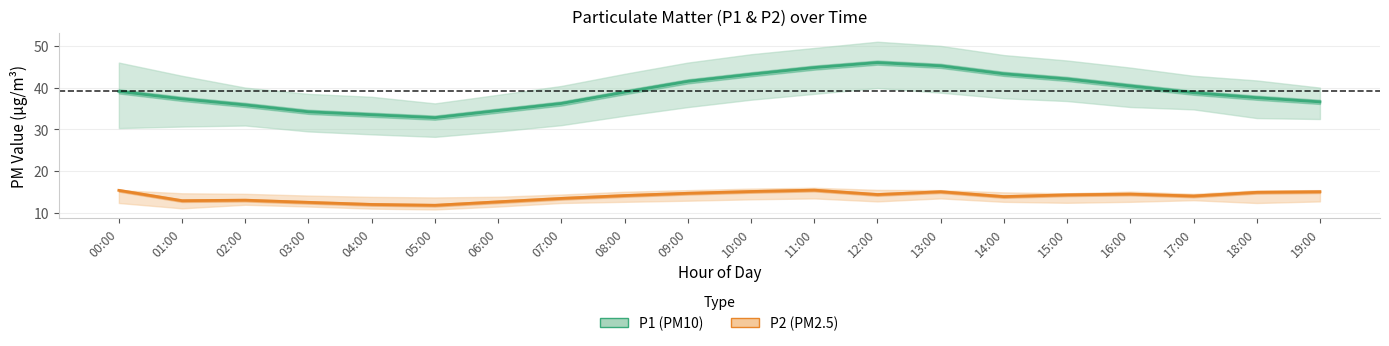

What value does the P2 (PM2.5) series have at 11:00?

15.4